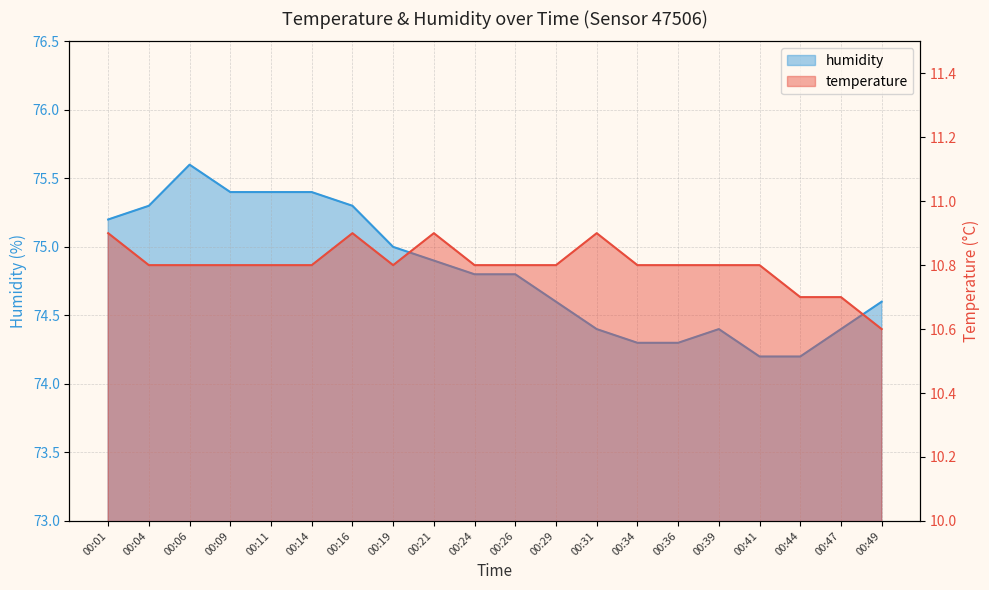

What is the spread (max minus min) of values at 00:47?

63.7